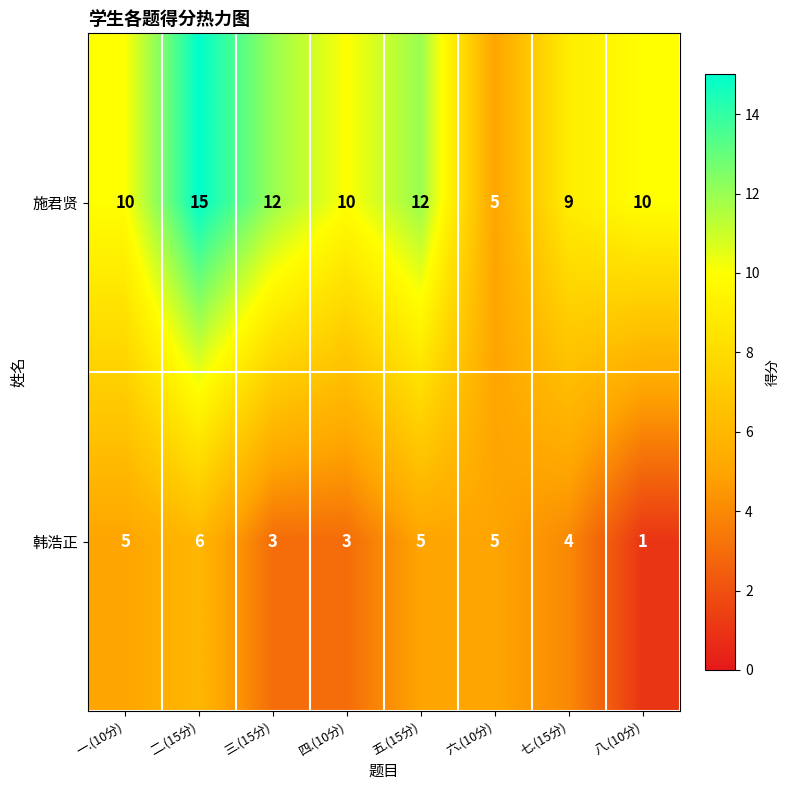

How many distinct data groups are displayed?

2